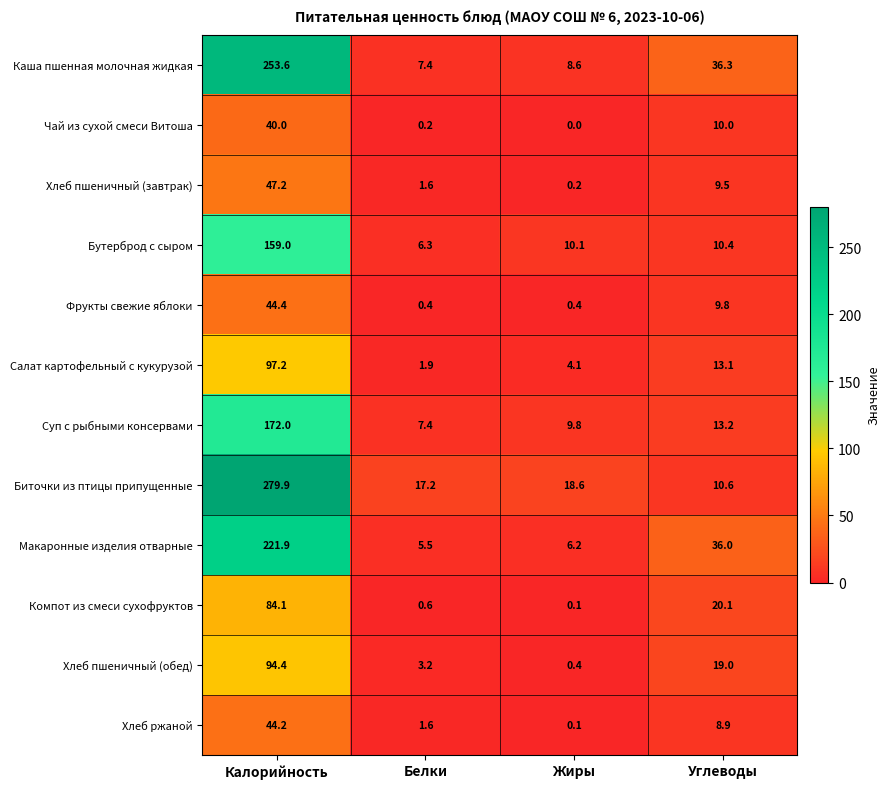

Which category has the highest value in the Хлеб ржаной series?

Калорийность